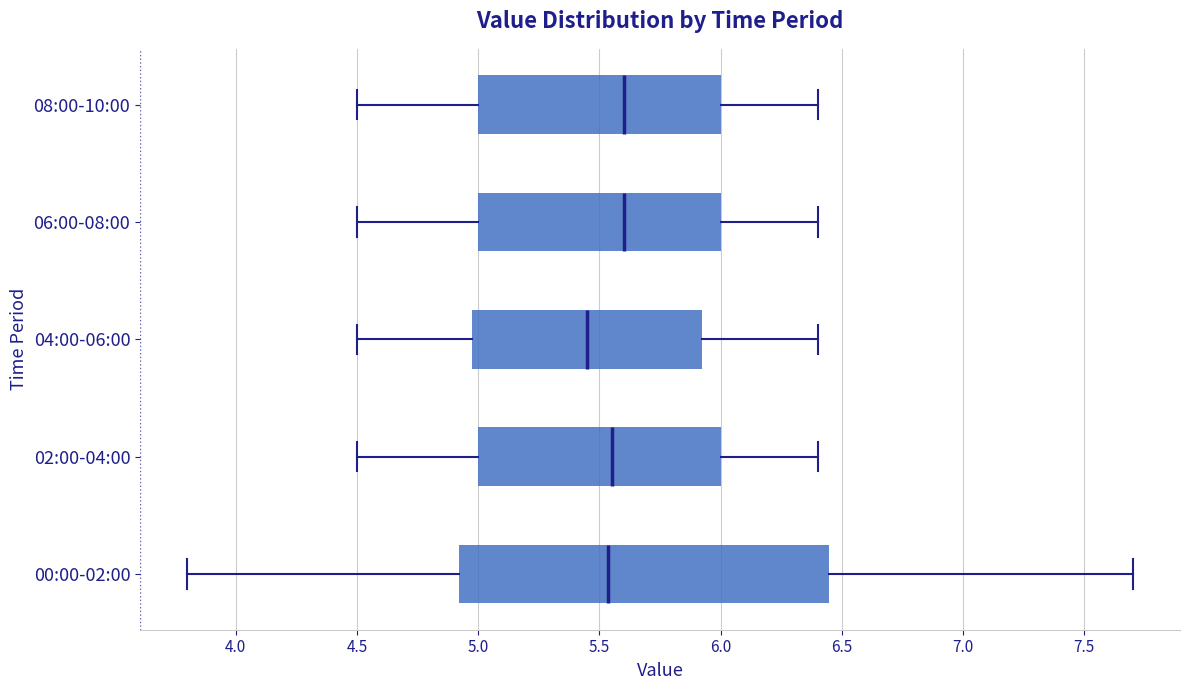

Which box has the furthest to the left median line?

04:00-06:00